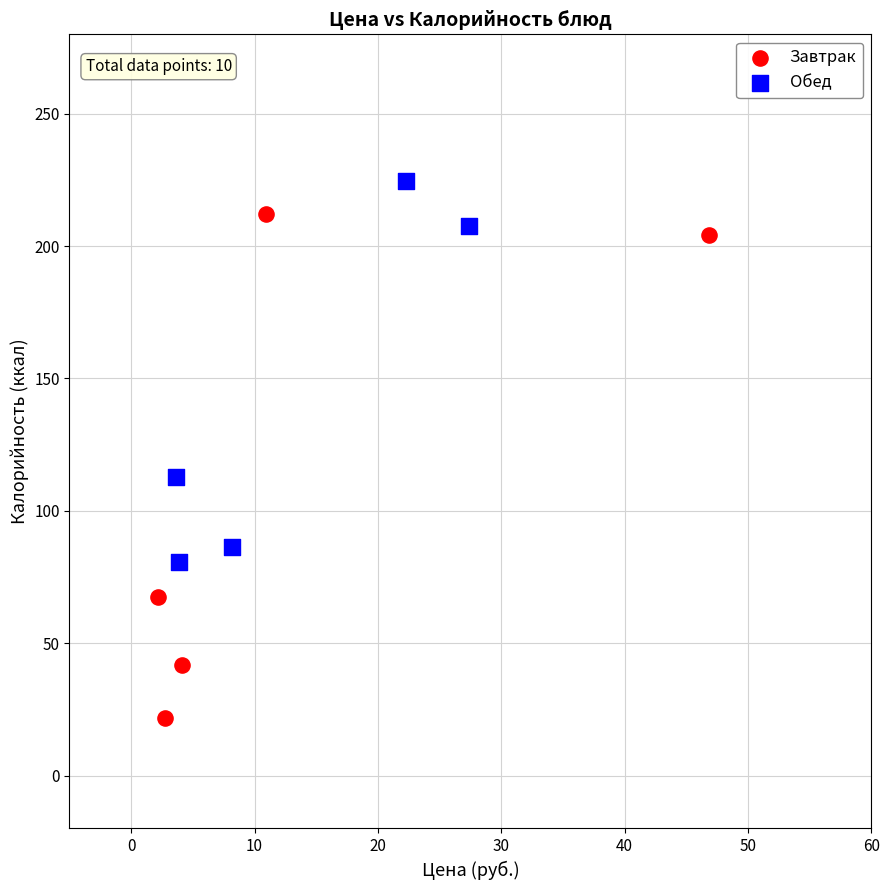

Which series reaches the maximum Y coordinate?

Обед